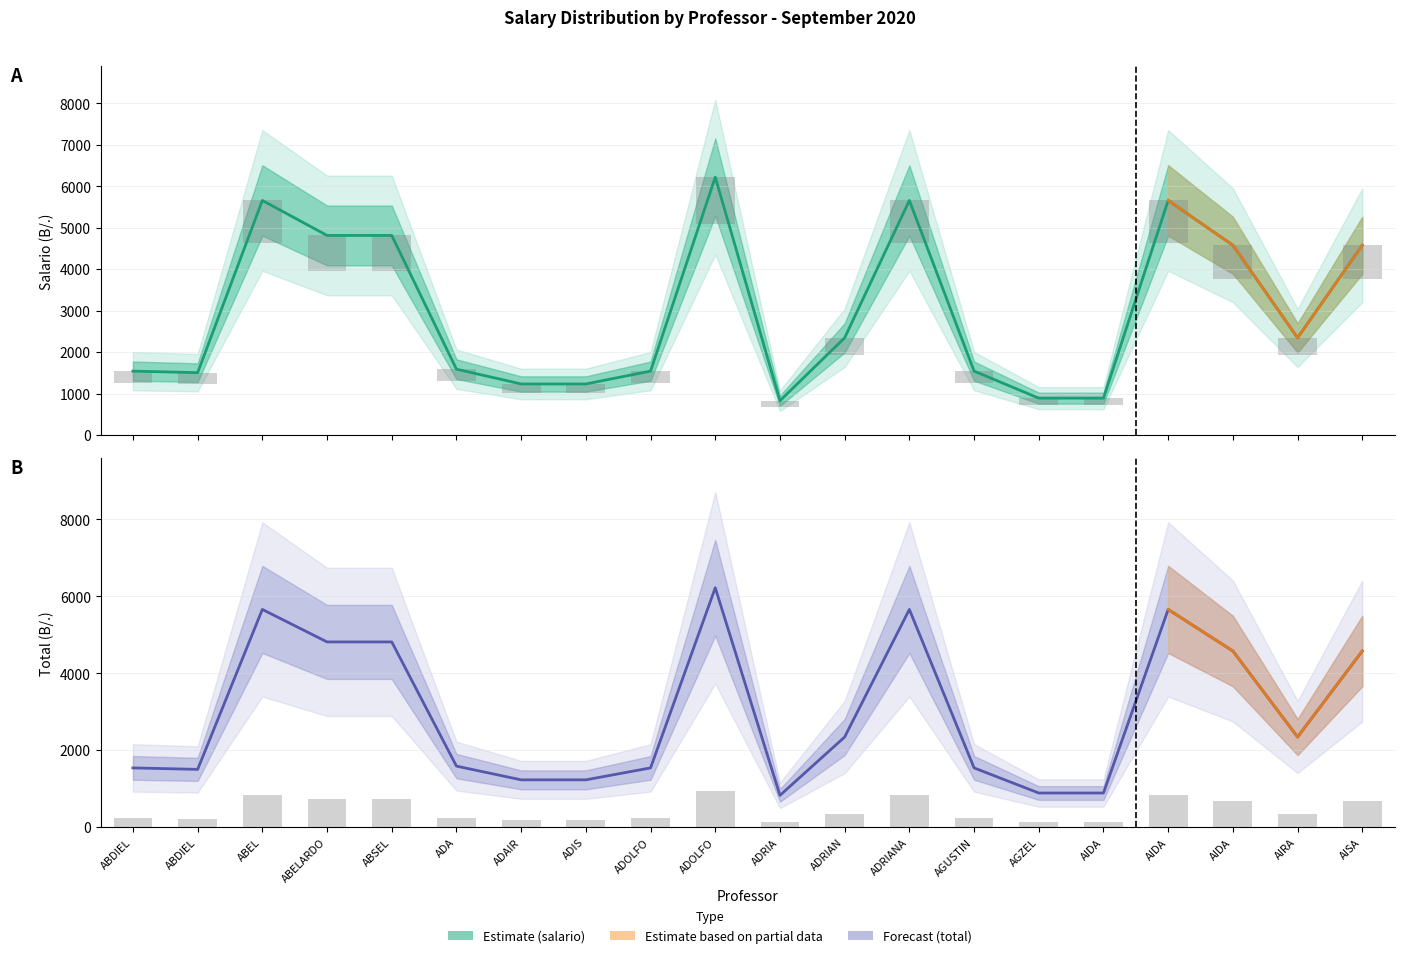

What is the label of the 10th bar from the left?

ADOLFO